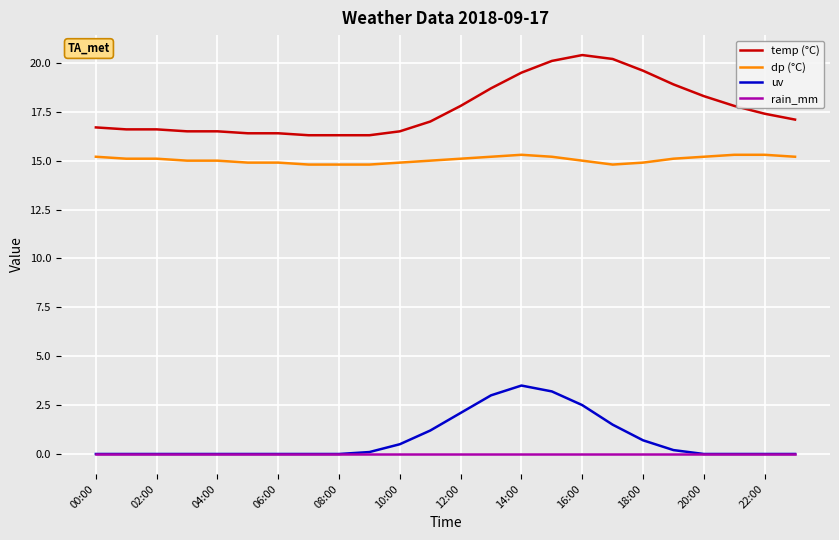

True or false: dp (°C) and uv cross at least once.

False